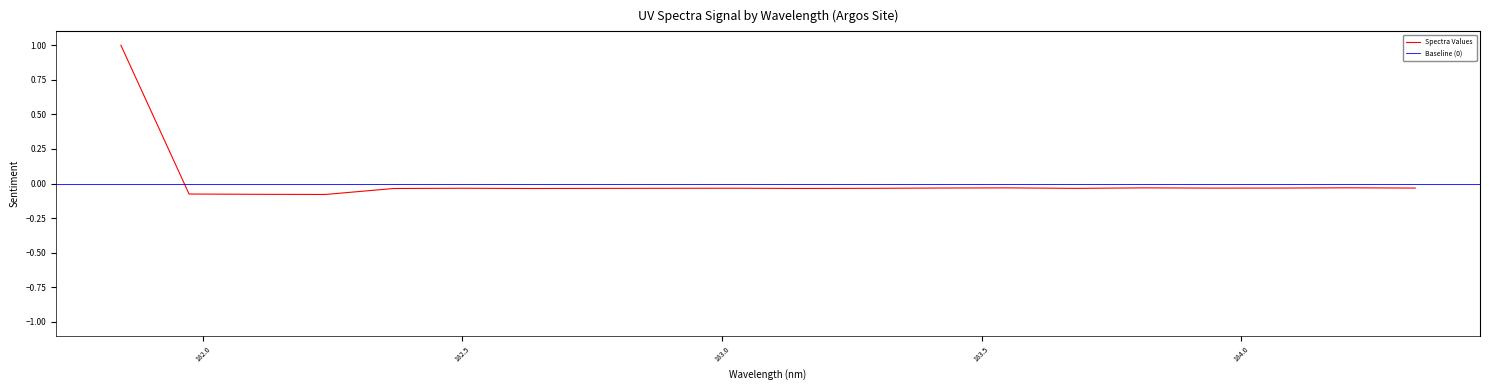

Which has a higher value, 183.15513622 or 182.6299929592?

183.15513622